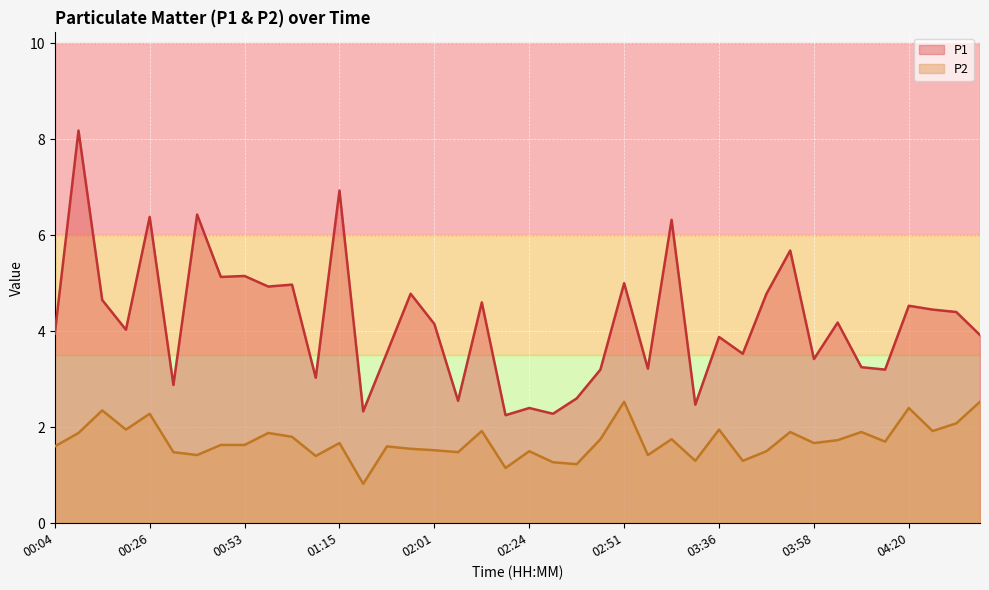

True or false: P2 and P1 intersect in this chart.

False